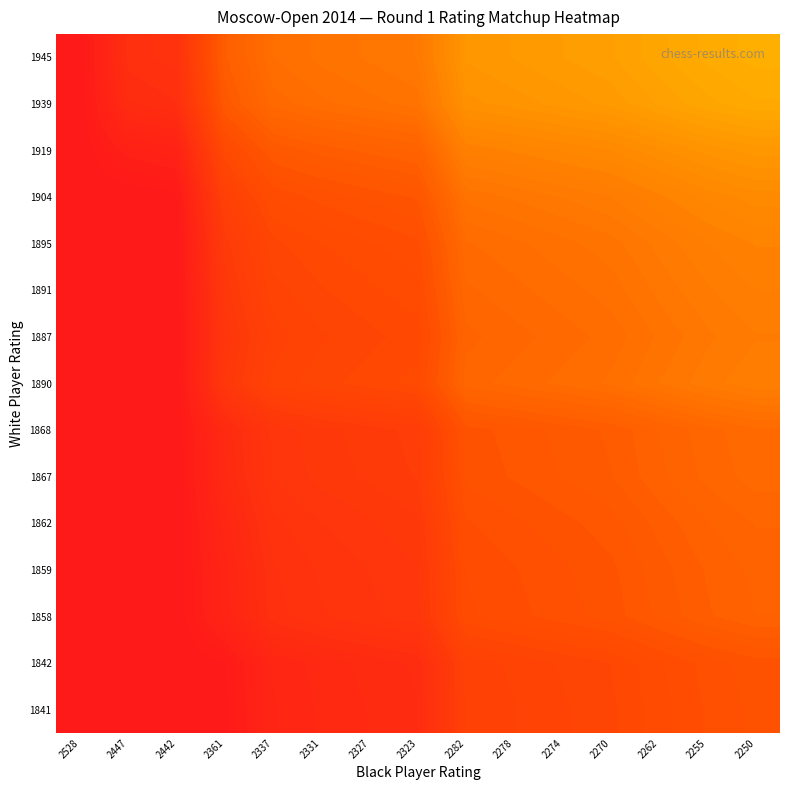

At which category is the sum across all series the highest?

2250